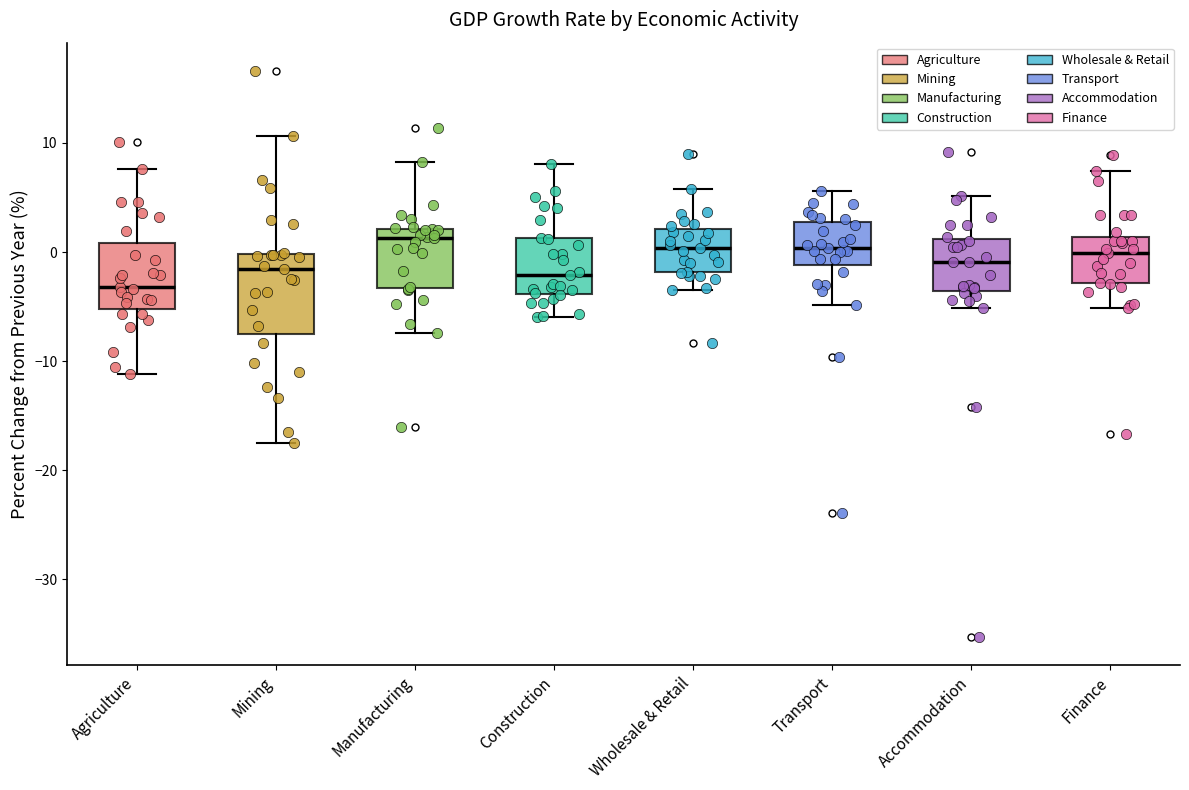

Which box's median line is the lowest?

Agriculture